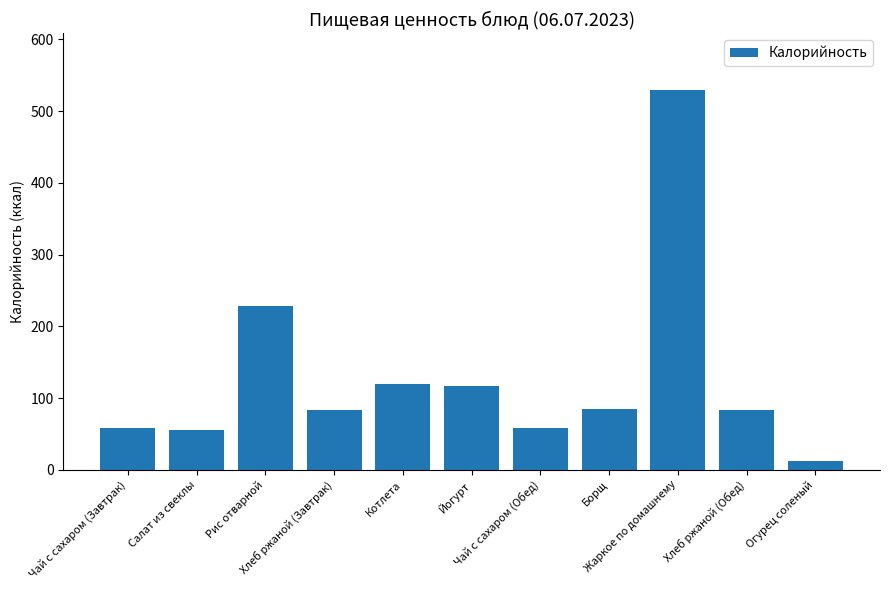

Which has a higher value, Чай с сахаром (Обед) or Хлеб ржаной (Обед)?

Хлеб ржаной (Обед)